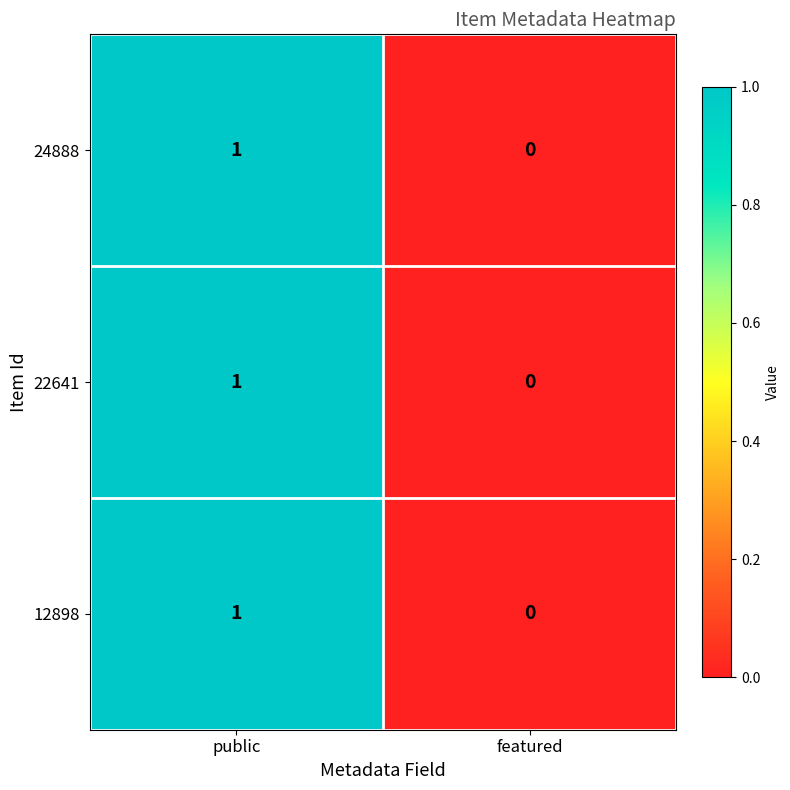

How many distinct data groups are displayed?

3